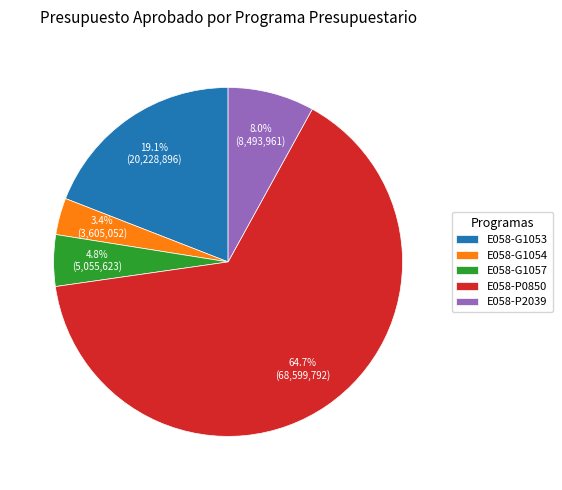

Is the sum of E058-P2039 and E058-G1053 greater than half?

No